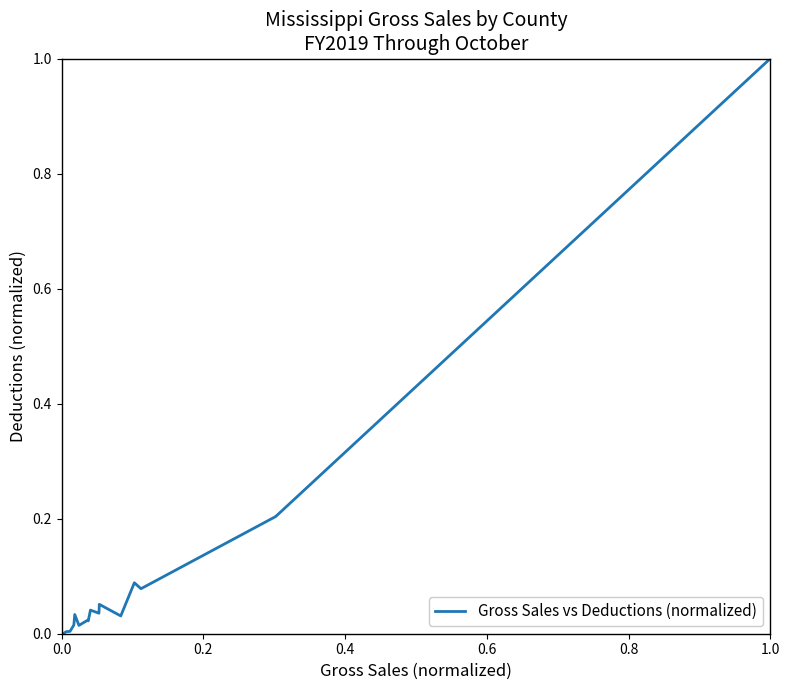

What is the greatest value displayed?

1.0